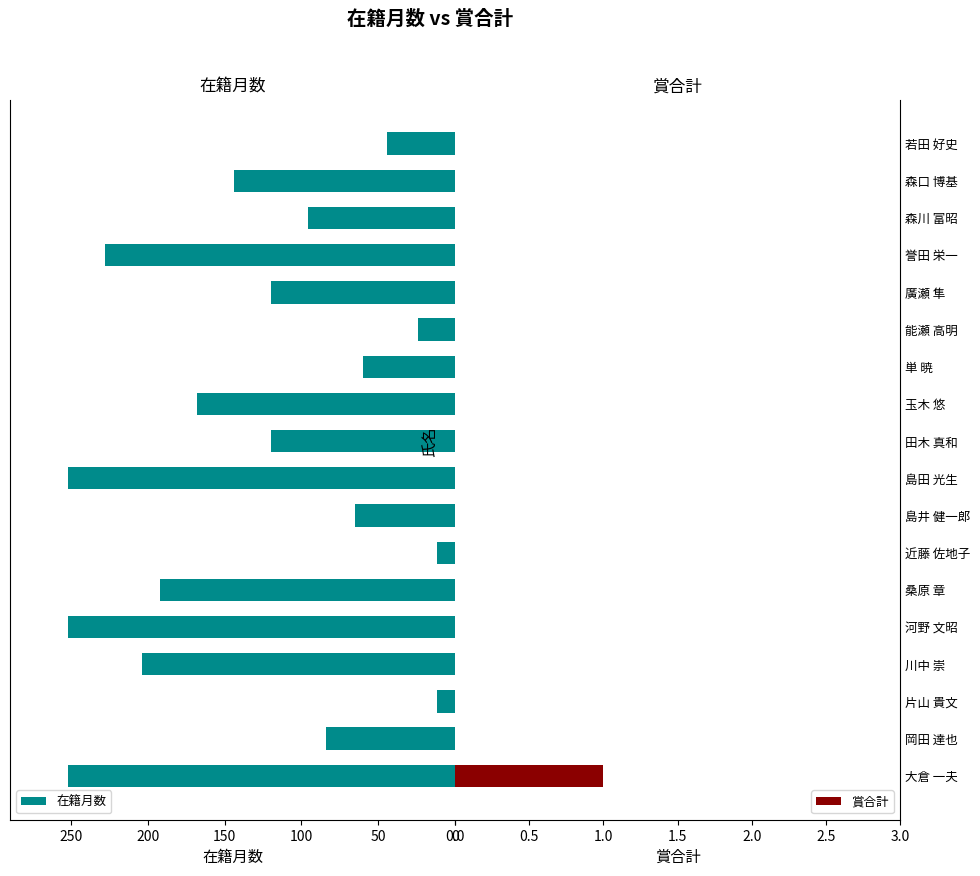

What is the lowest value of the 在籍月数 series?

12